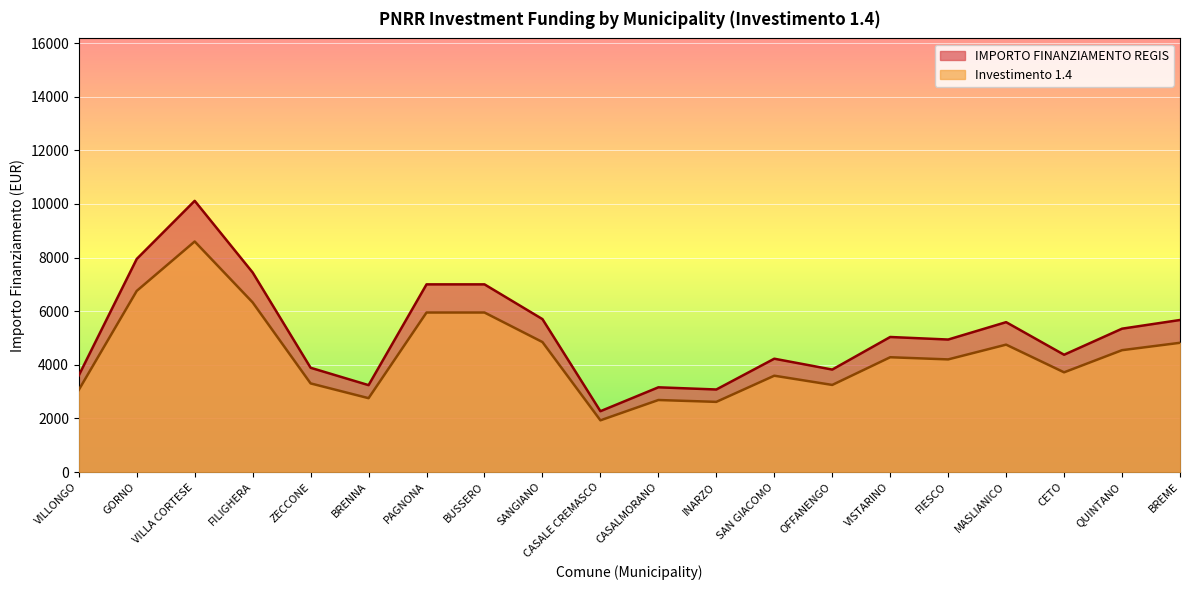

What is the label of the 16th point from the left?

FIESCO